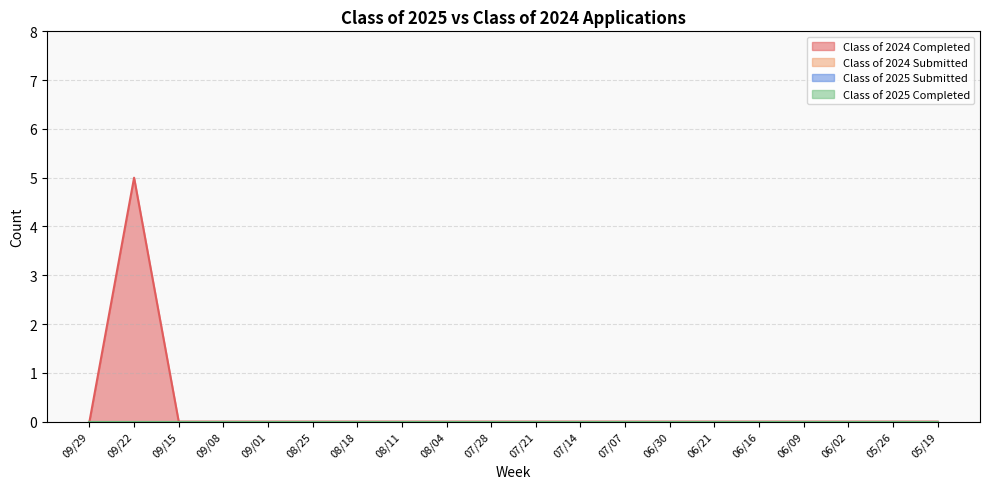

What is the difference between the maximum and minimum values in the Class of 2024 Completed series?

5